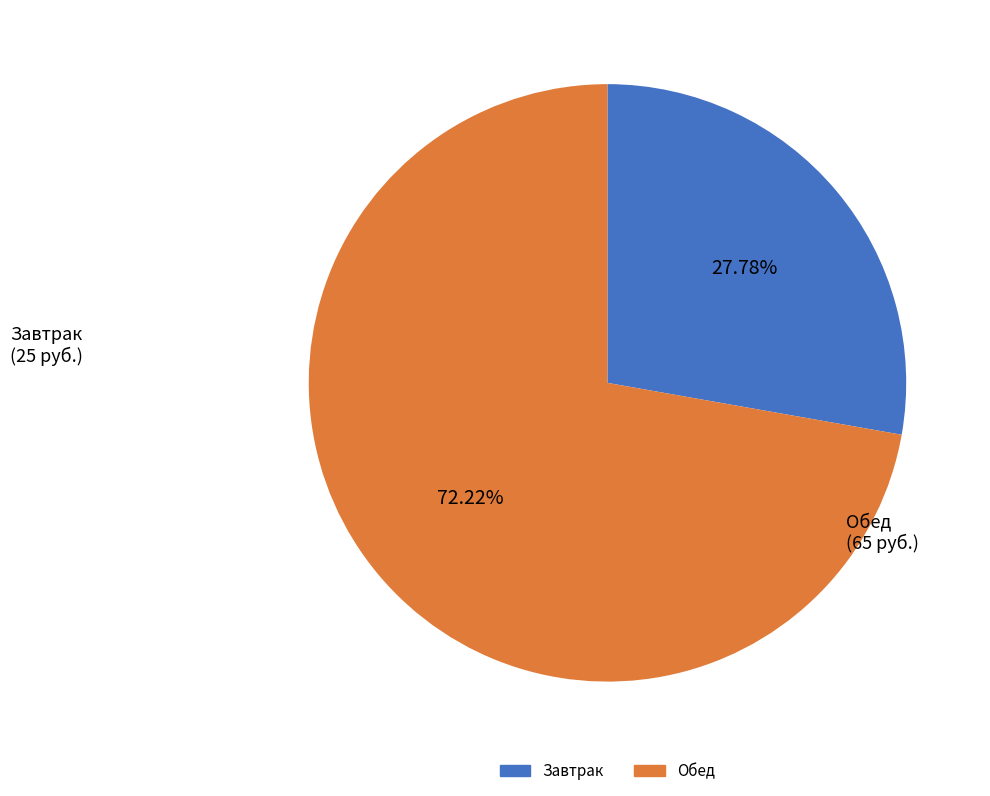

Which slice is the smallest?

Завтрак